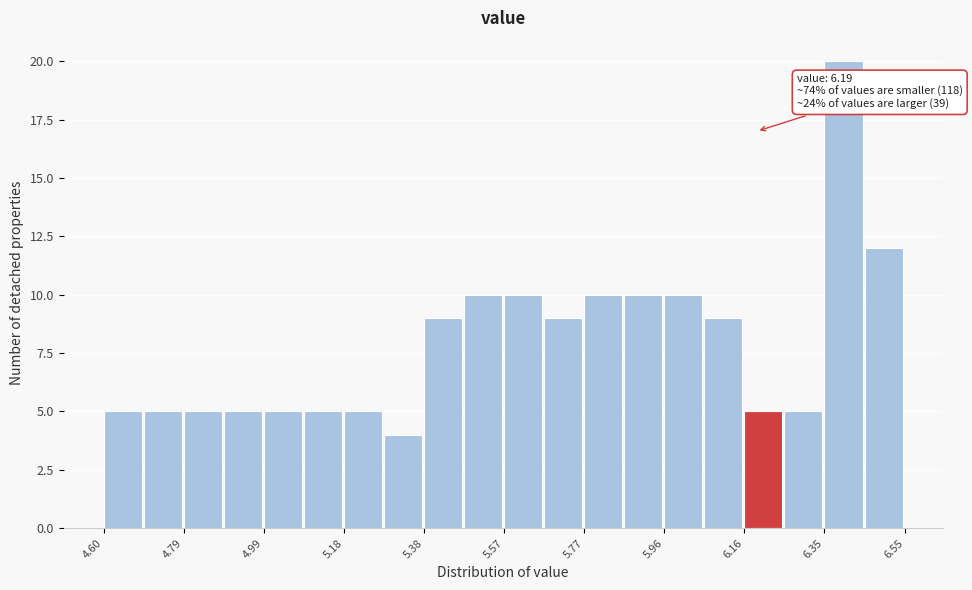

Which range on the x-axis has the tallest bar?

6.36 to 6.46